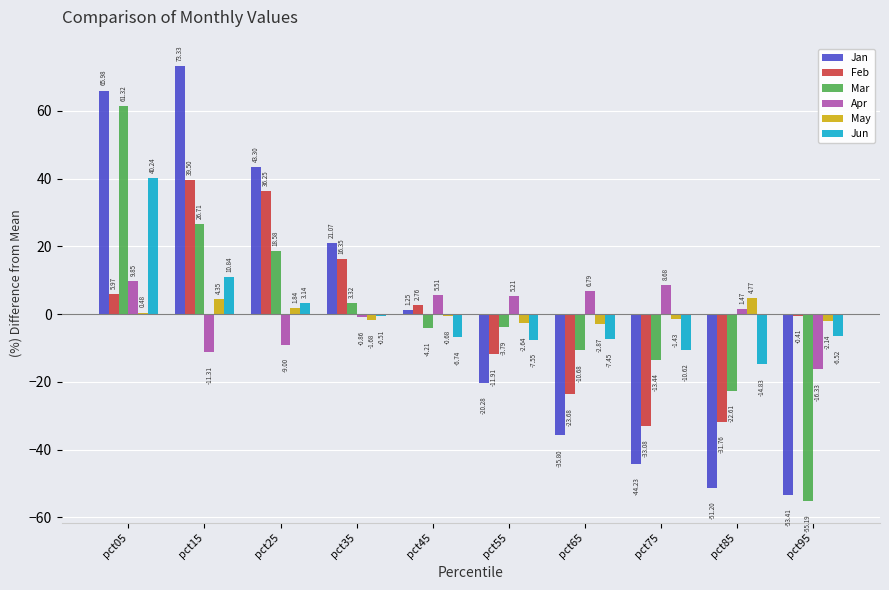

What is the total value across all series at pct05?

183.8